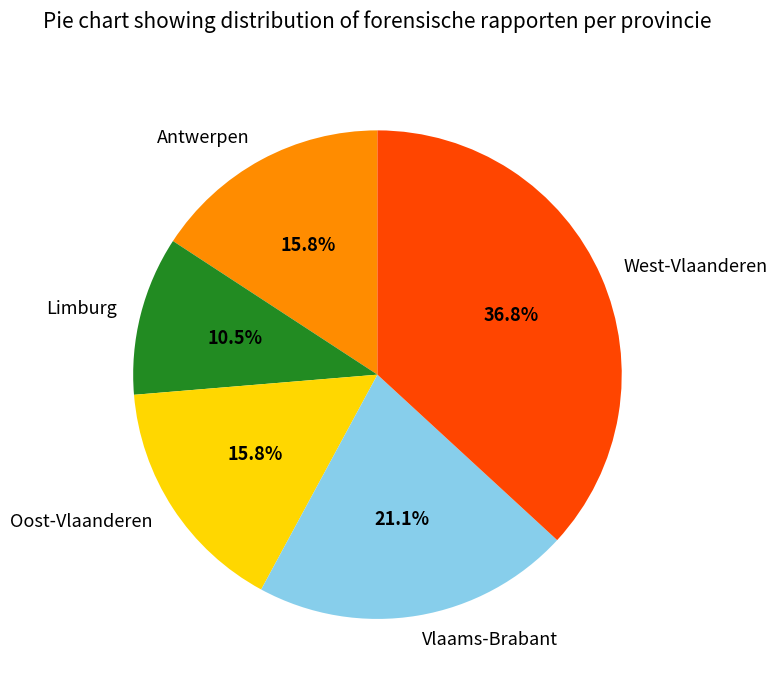

Is there any slice that represents more than half of the pie?

No